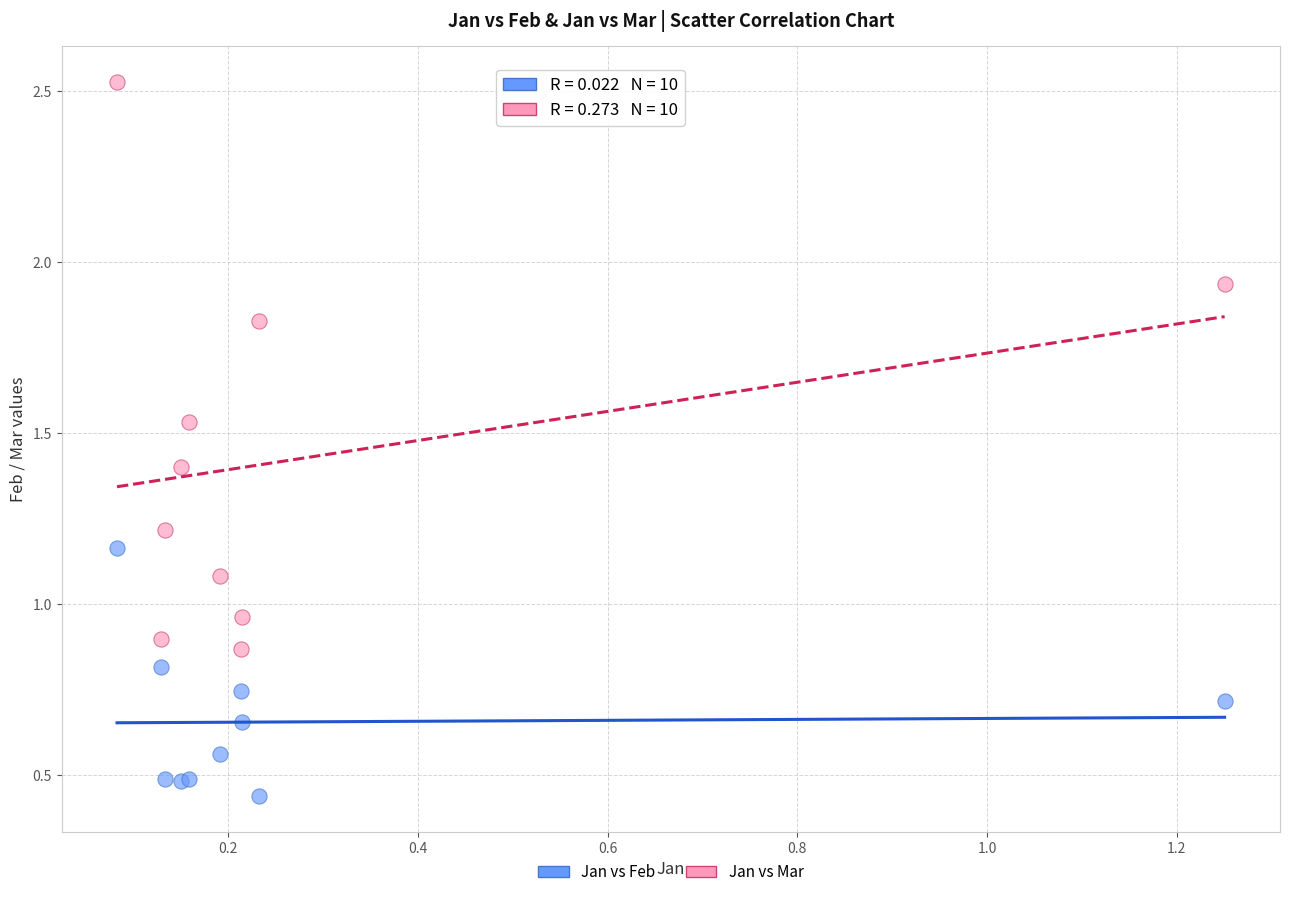

Which series has the largest Y range (max minus min)?

Jan vs Mar